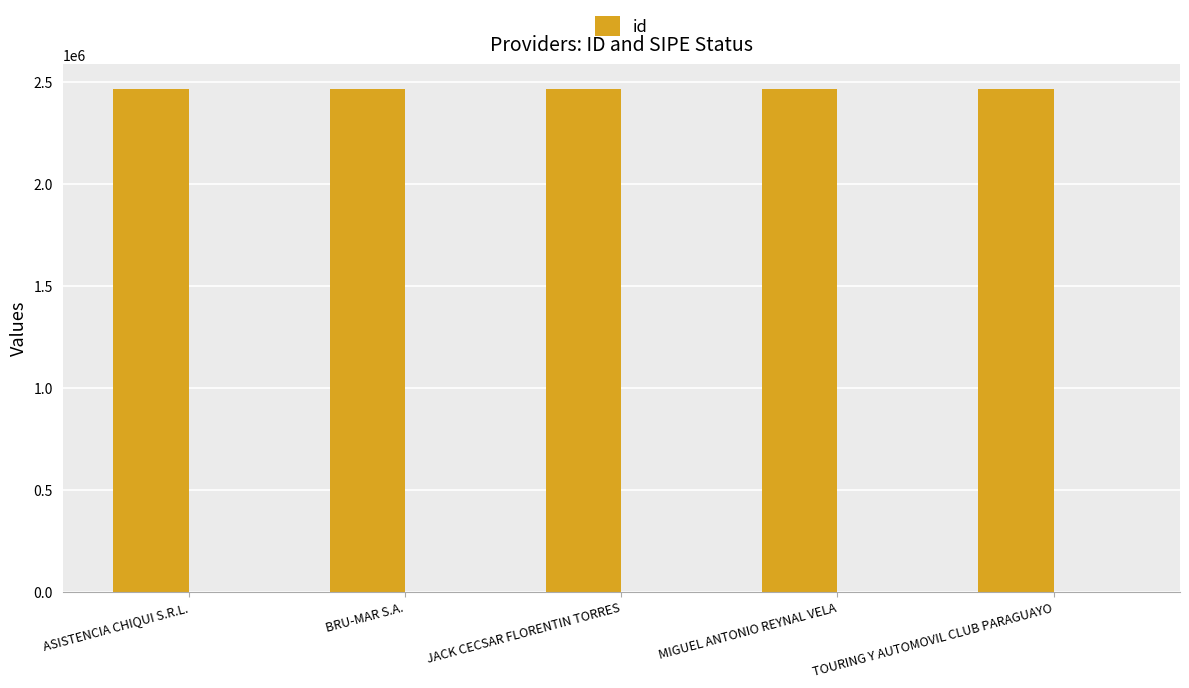

Reading left to right, what are all the values shown in this chart?

2461845	2461843	2461846	2461844	2461842